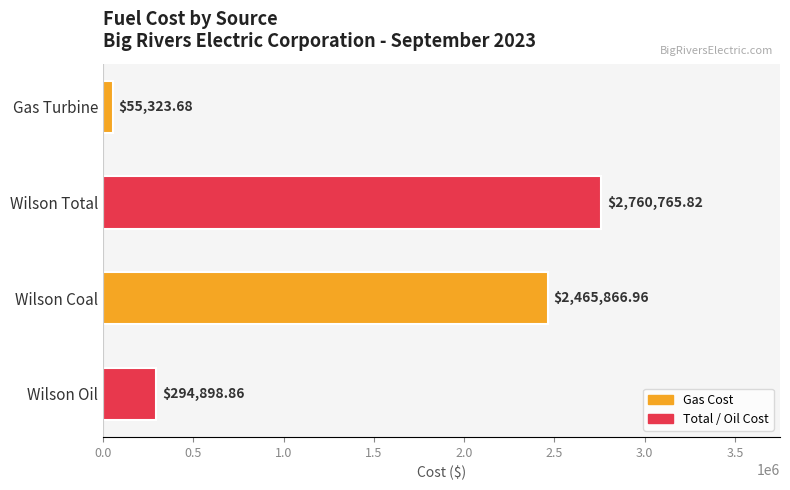

What is the label of the 4th bar from the top?

Wilson Oil